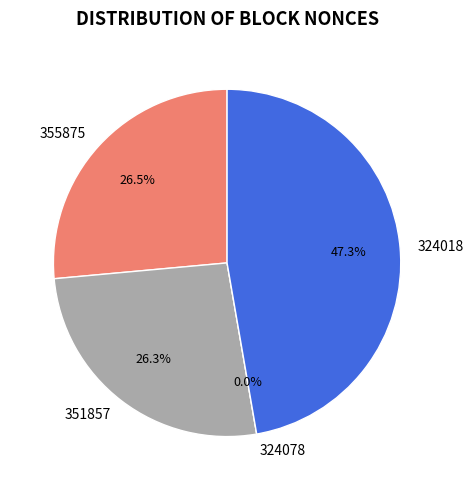

What portion of the pie excludes 355875?

73.5%